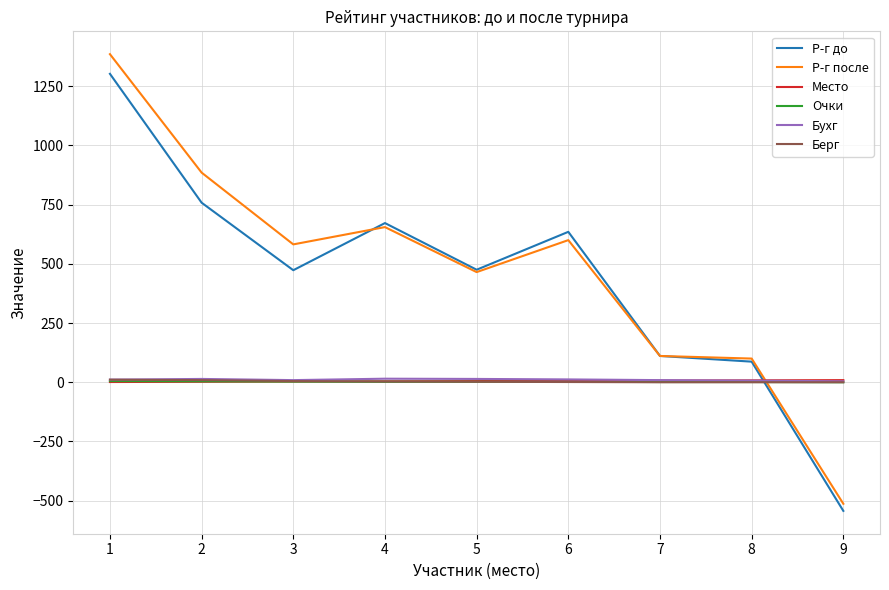

Between which two adjacent categories do Место and Р-г до first intersect?

8 and 9